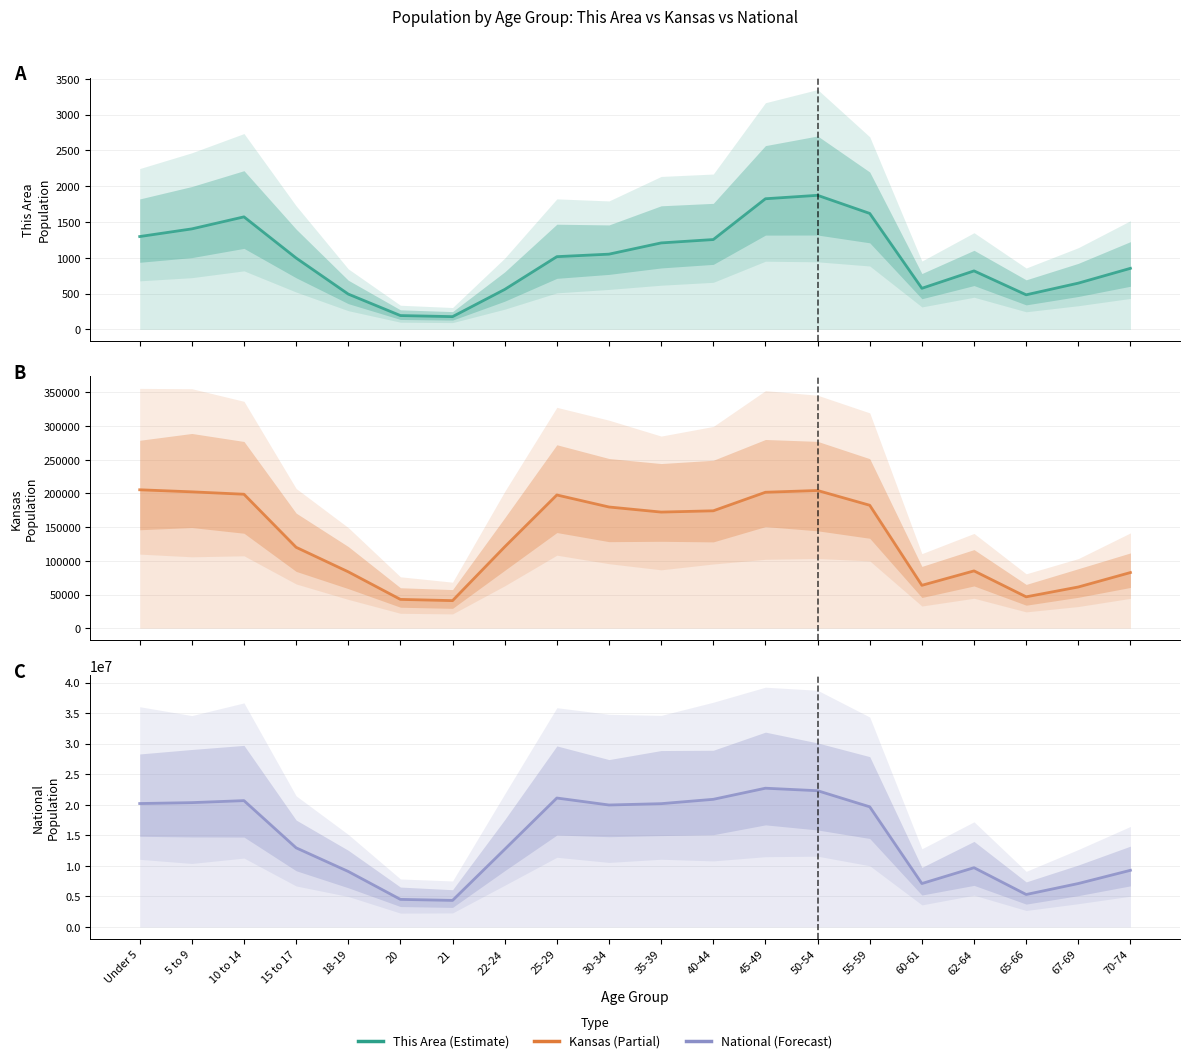

What position from the right is 10 to 14?

18